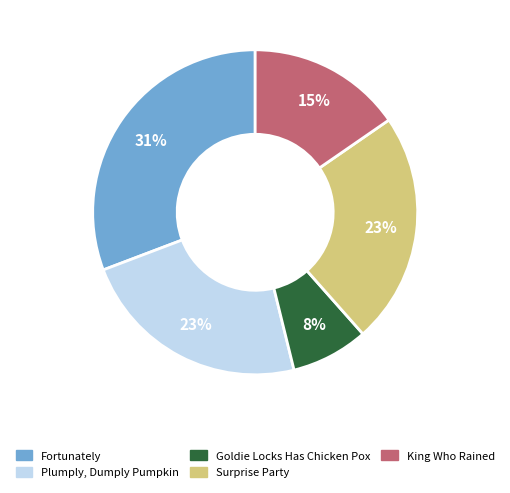

What is the ratio of the value at Goldie Locks Has Chicken Pox to the value at King Who Rained?

0.5